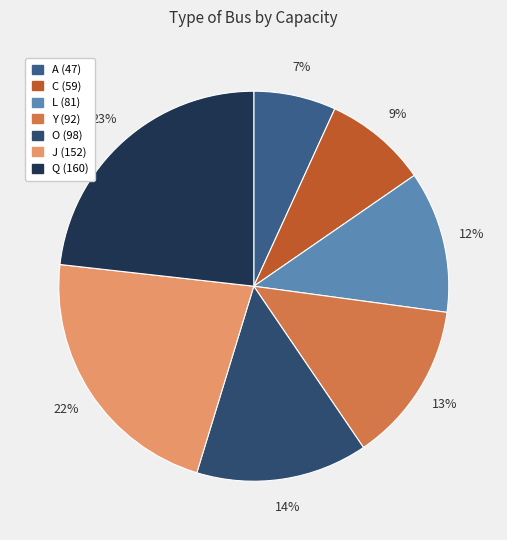

Which category has the biggest portion of the pie?

Q